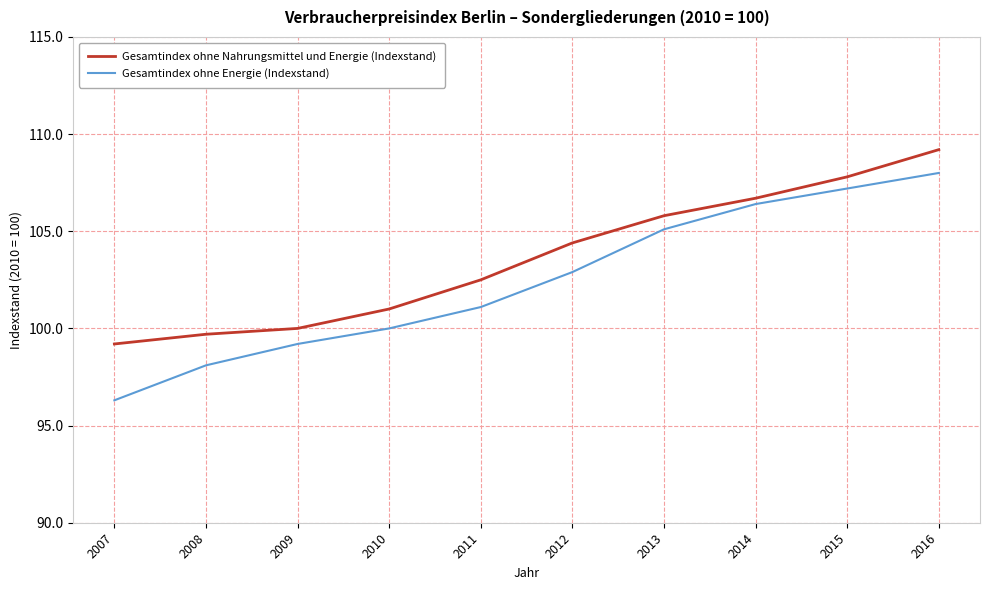

Which label corresponds to the smallest value in the chart?

2007